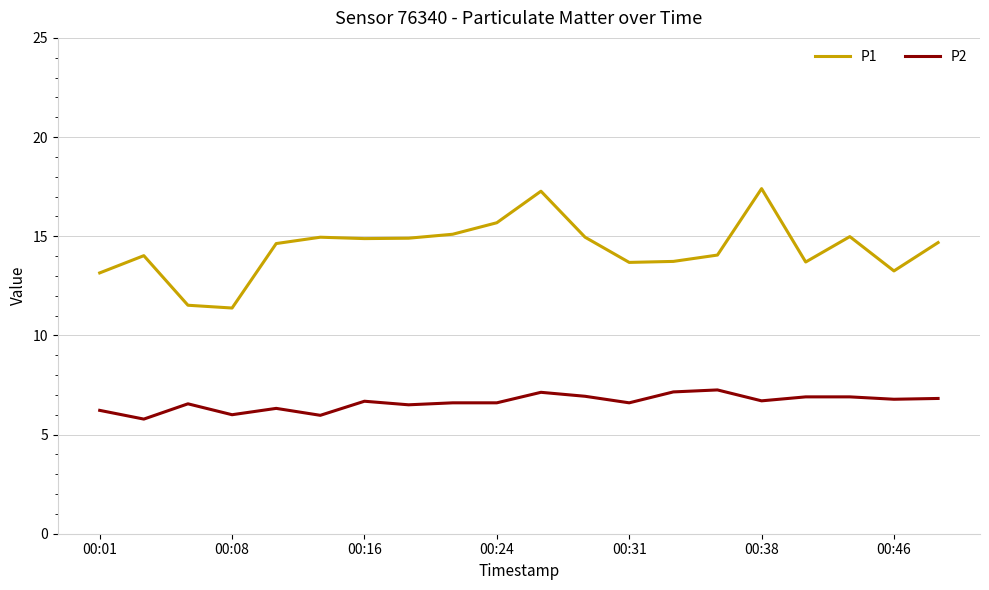

True or false: P2 and P1 intersect in this chart.

False